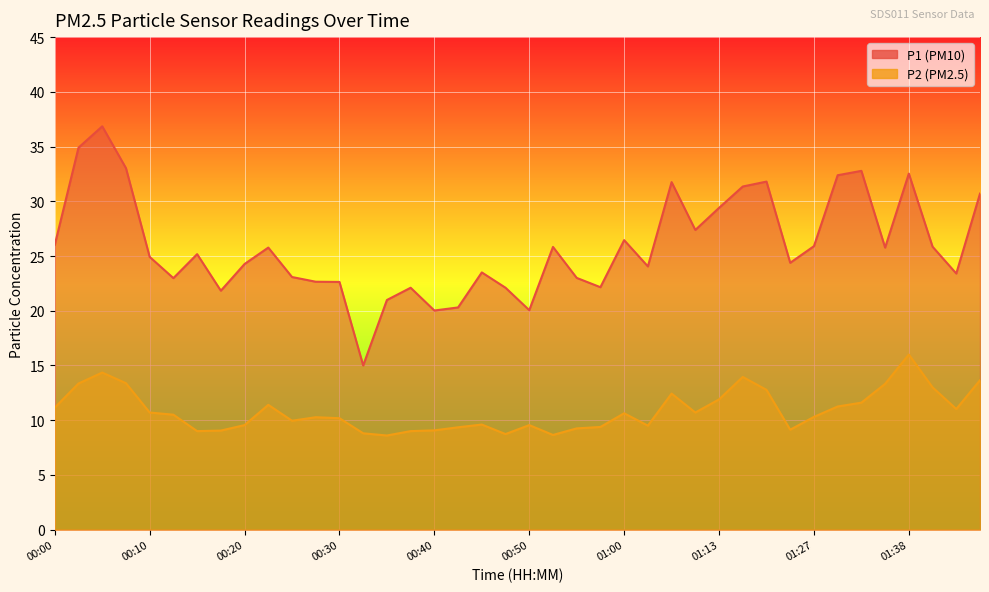

Is it true that P2 equals 3.1 at 00:32?

False